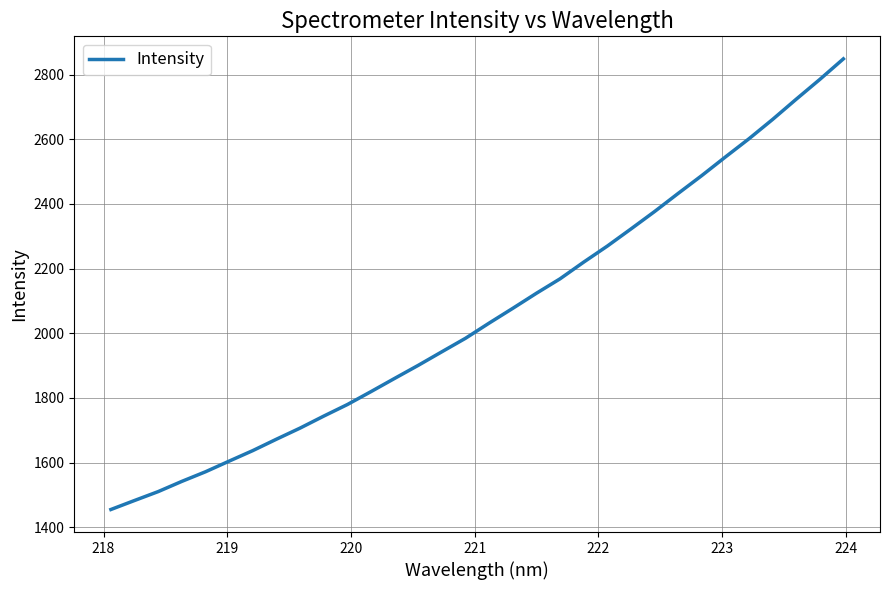

What is the maximum value shown in the chart?

2848.9